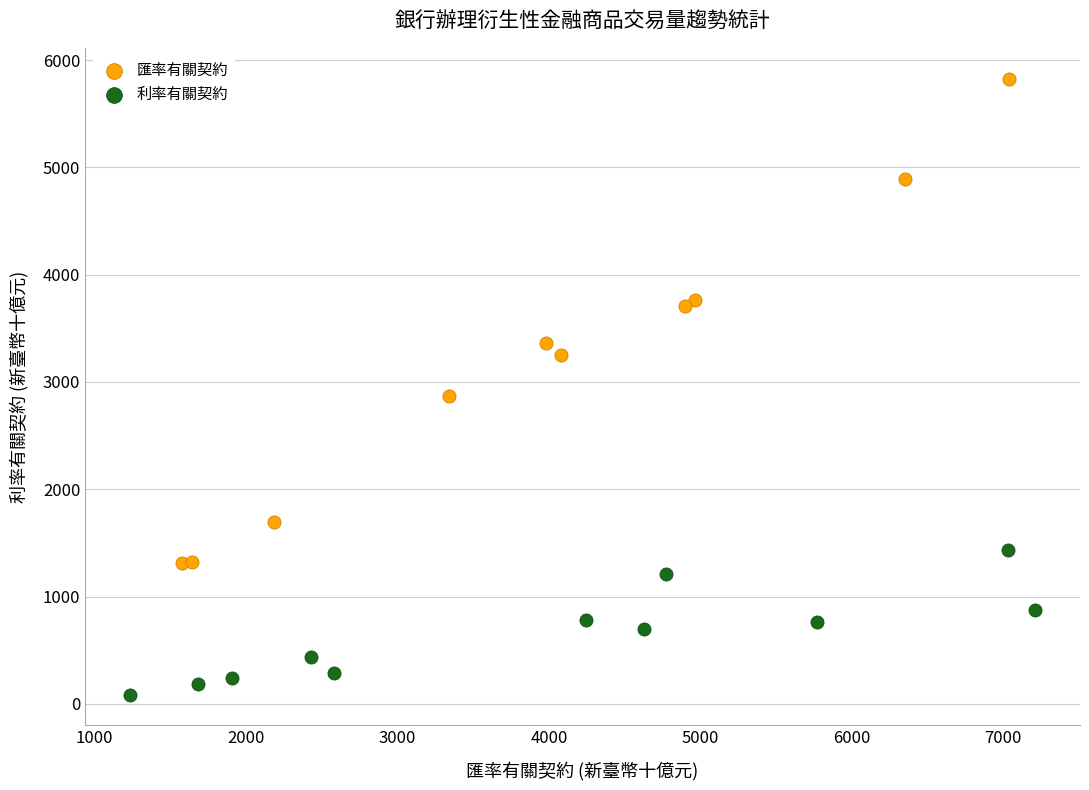

Which series contains the lowest Y value?

利率有關契約